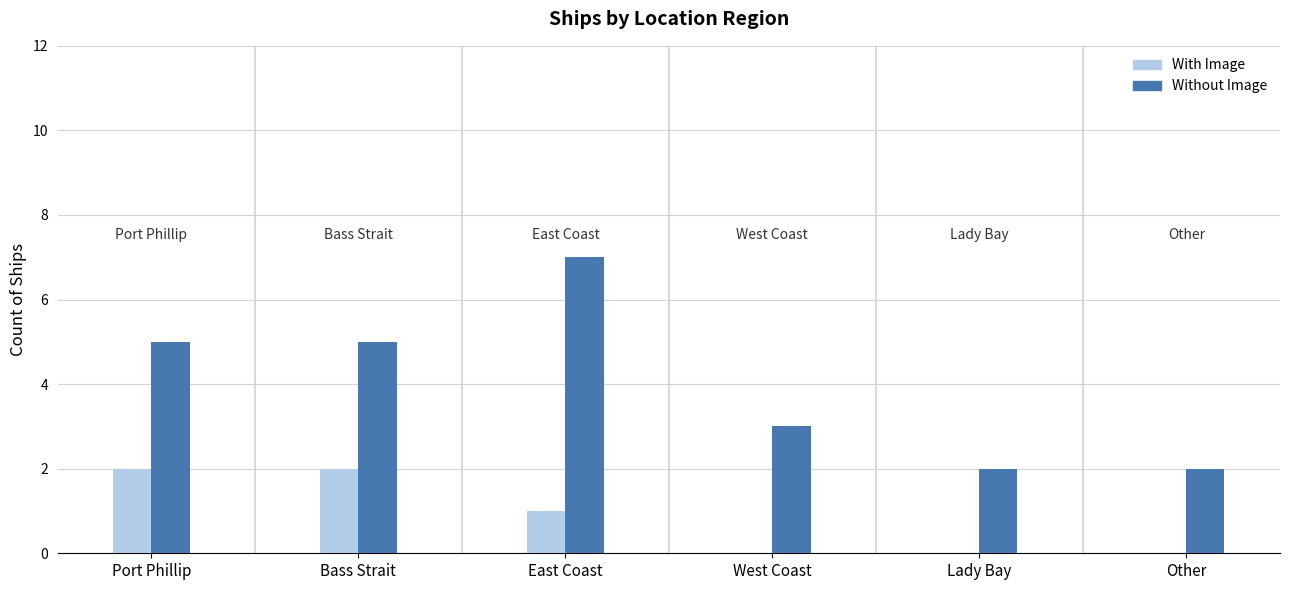

At which category is the sum across all series the highest?

East Coast